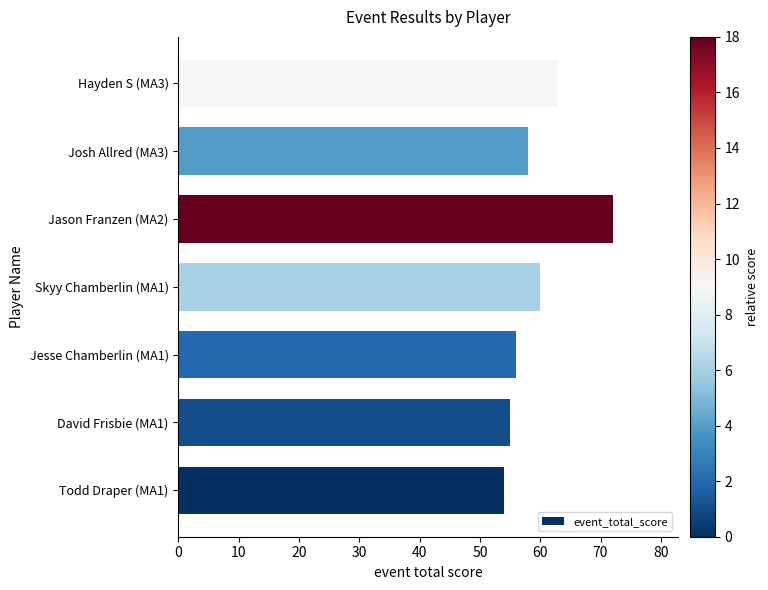

Is it true that the value at Jason Franzen (MA2) is 23?

False